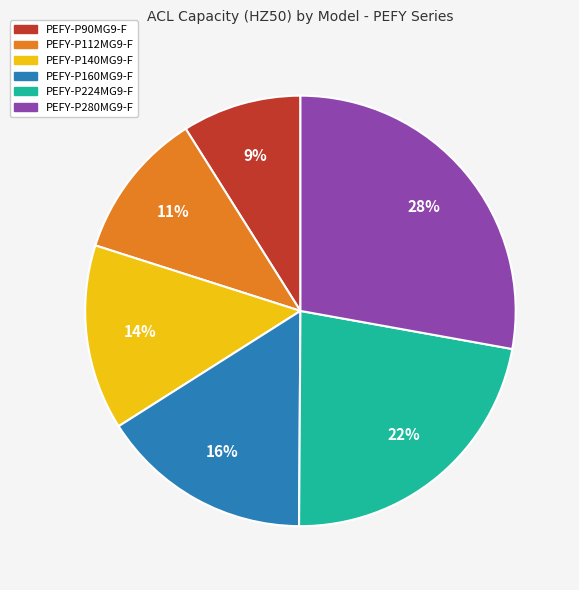

To the nearest percent, what is the combined percentage of PEFY-P160MG9-F and PEFY-P224MG9-F?

38%